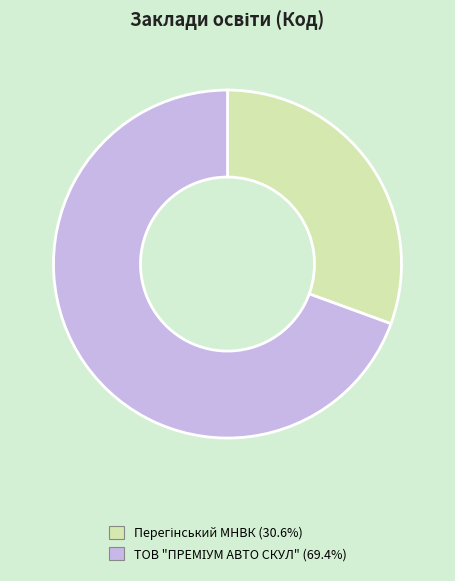

Does any single category account for the majority?

Yes